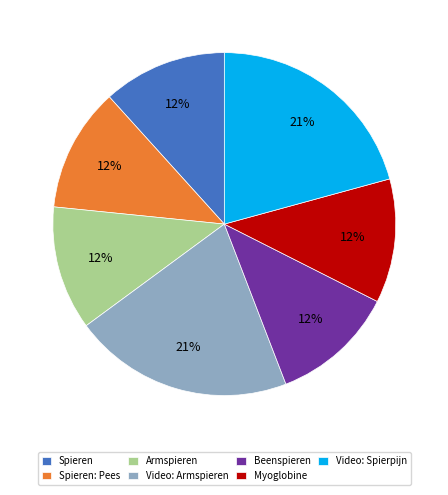

What is the ratio of the value at Spieren: Pees to the value at Armspieren?

1.0